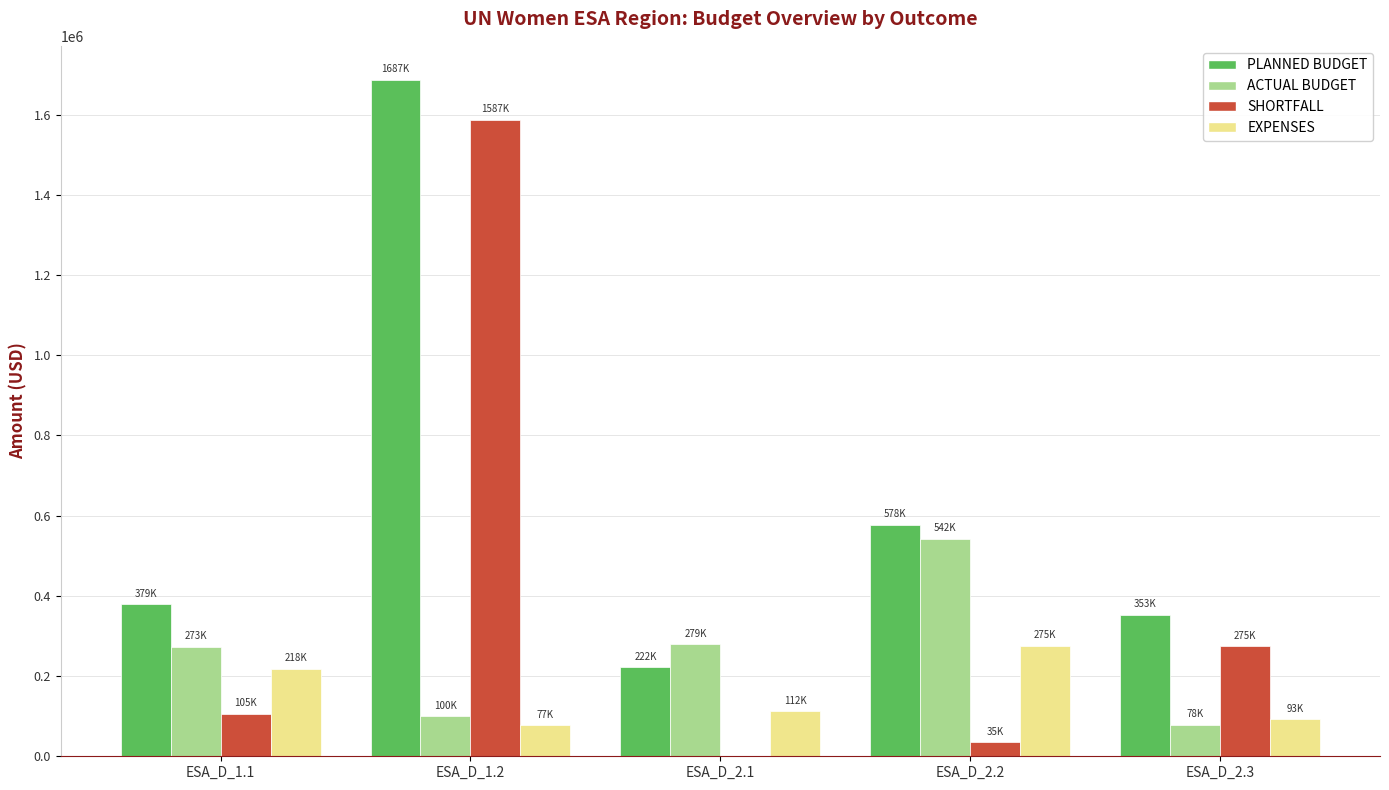

Where is SHORTFALL nearest to the value 793706?

ESA_D_2.3